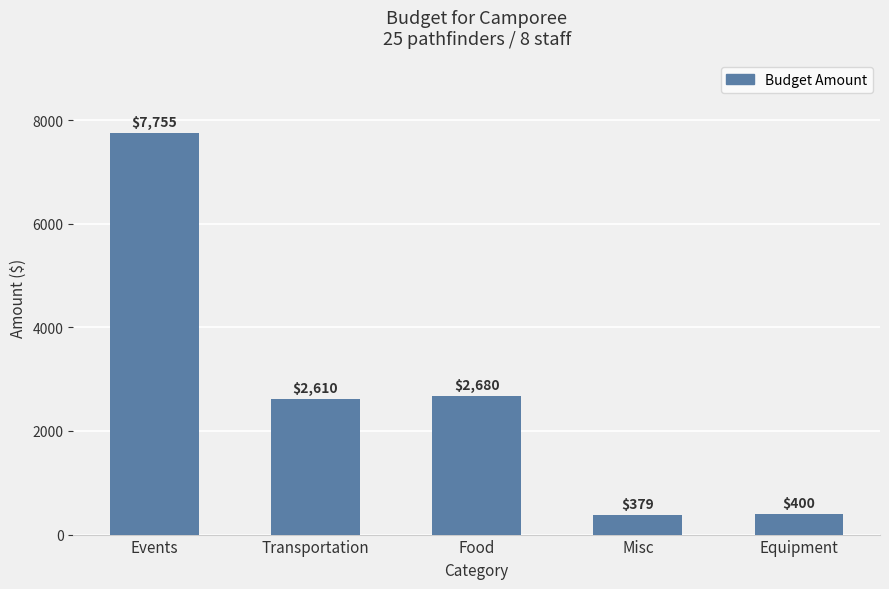

What position from the left is Events?

1